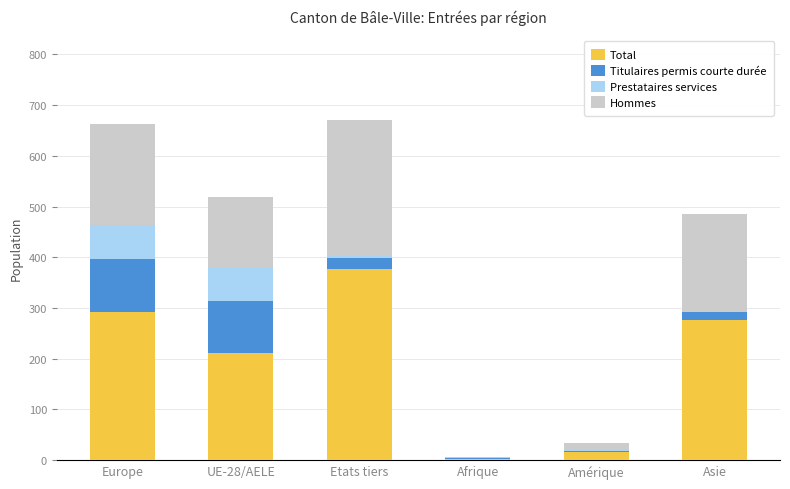

What are all the series names shown in the legend?

Total, Titulaires permis courte durée, Prestataires services, Hommes